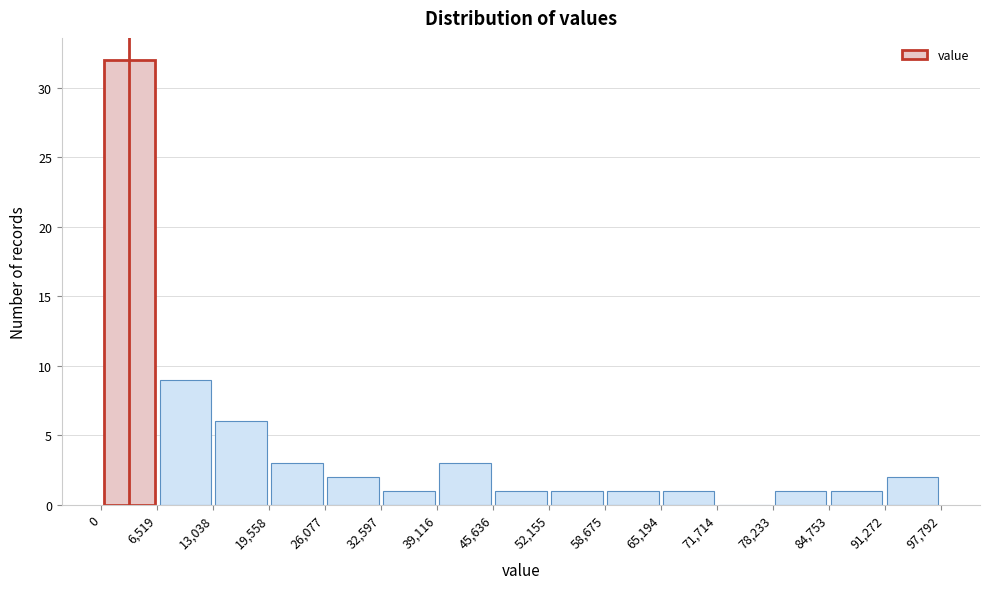

Reading left to right, transcribe this chart: for each bar, give the range it covers on the x-axis and its height. The values are not printed on the chart, so give them approximately, as read against the axis.

0 to 6,519: 32
6,519 to 13,038: 9
13,038 to 19,558: 6
19,558 to 26,077: 3
26,077 to 32,597: 2
32,597 to 39,116: 1
39,116 to 45,636: 3
45,636 to 52,155: 1
52,155 to 58,675: 1
58,675 to 65,194: 1
65,194 to 71,714: 1
71,714 to 78,233: 0
78,233 to 84,753: 1
84,753 to 91,272: 1
91,272 to 97,792: 2